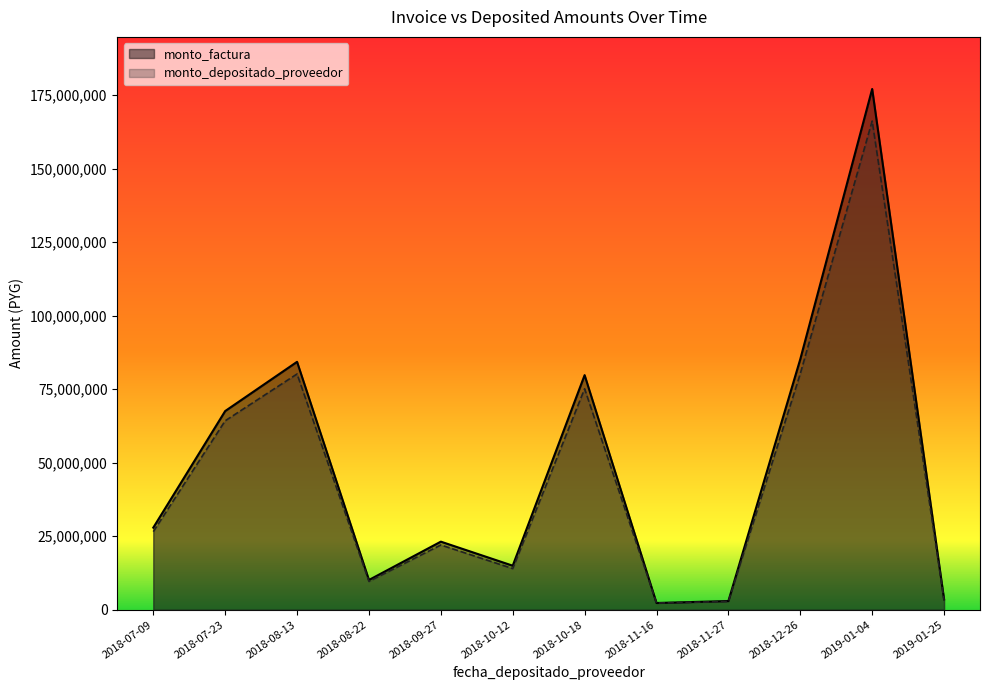

Rank the series by their maximum value, from highest to lowest.

monto_factura, monto_depositado_proveedor